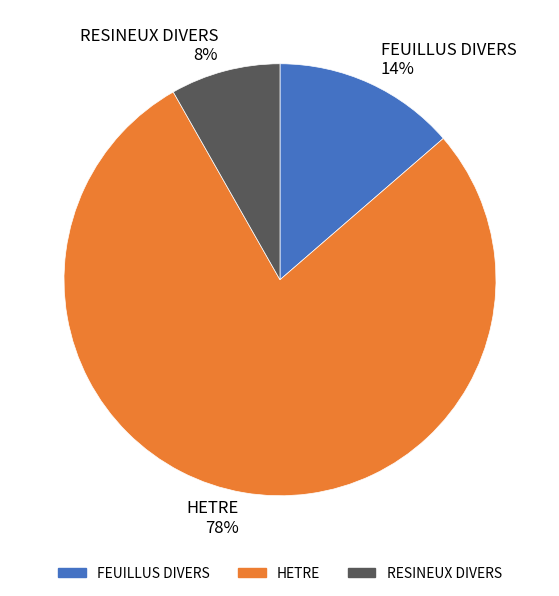

To the nearest percent, what percentage of the pie is HETRE?

78%